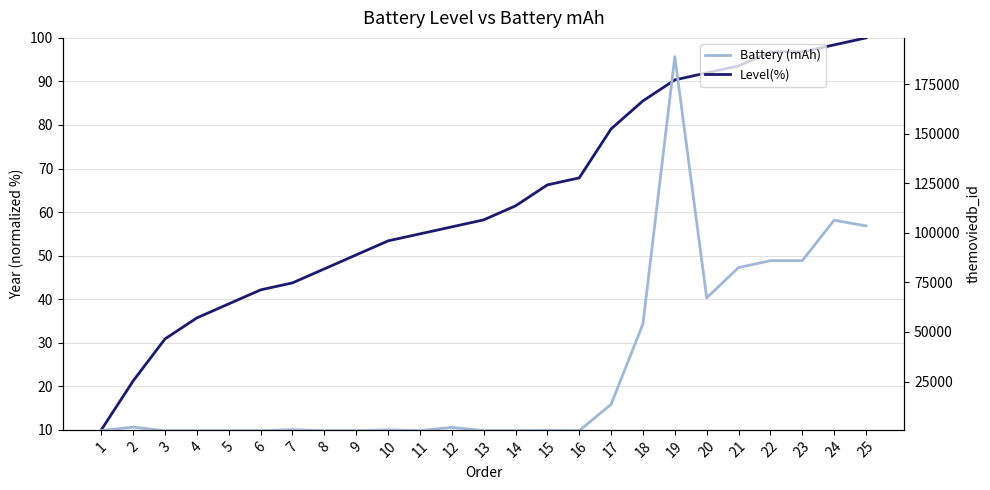

What value does the Level(%) series have at 2?

21.2